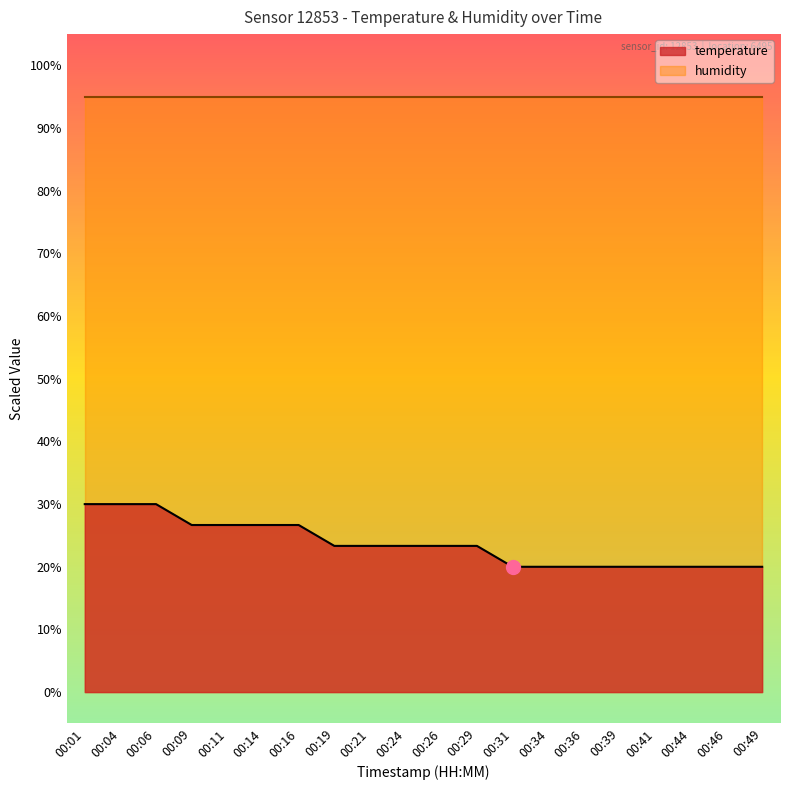

What is the difference between the second highest and minimum values?

10.0